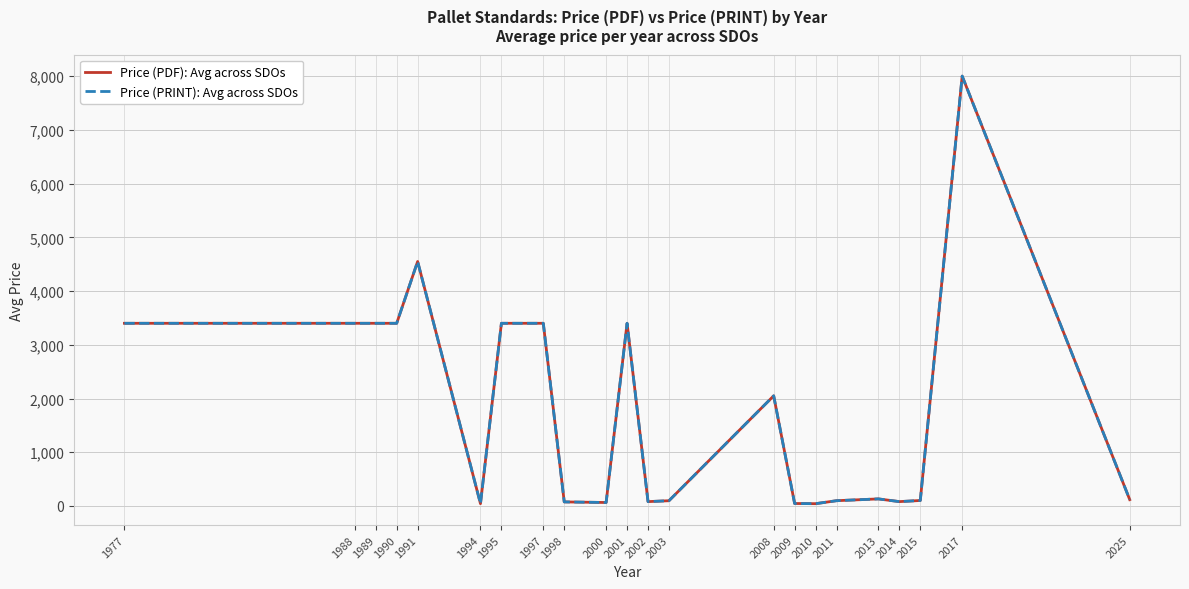

At 1998, list the series in order from largest to smallest.

Price (PDF): Avg across SDOs, Price (PRINT): Avg across SDOs